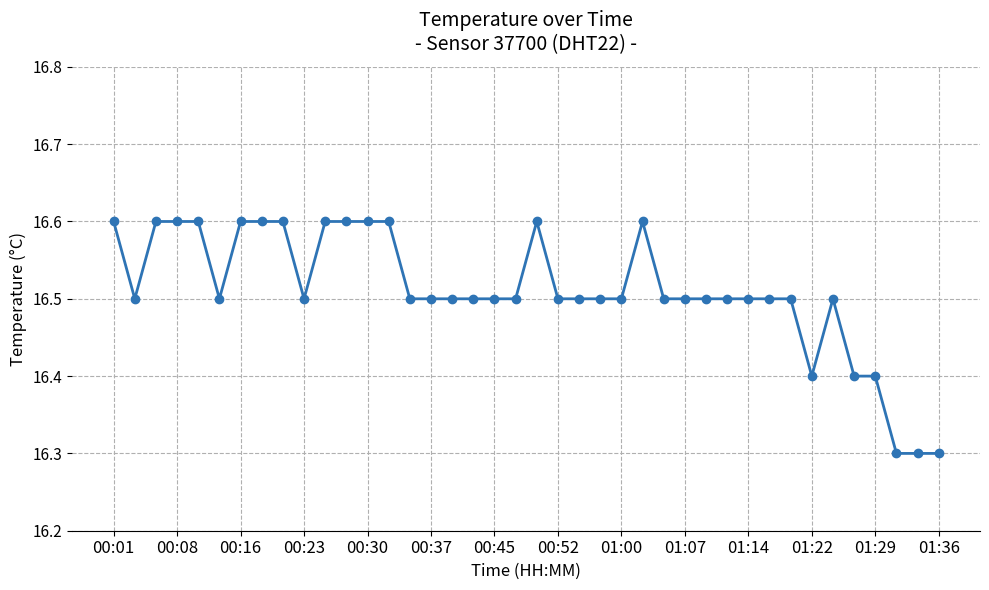

What is the value of the 19th point from the left?

16.5